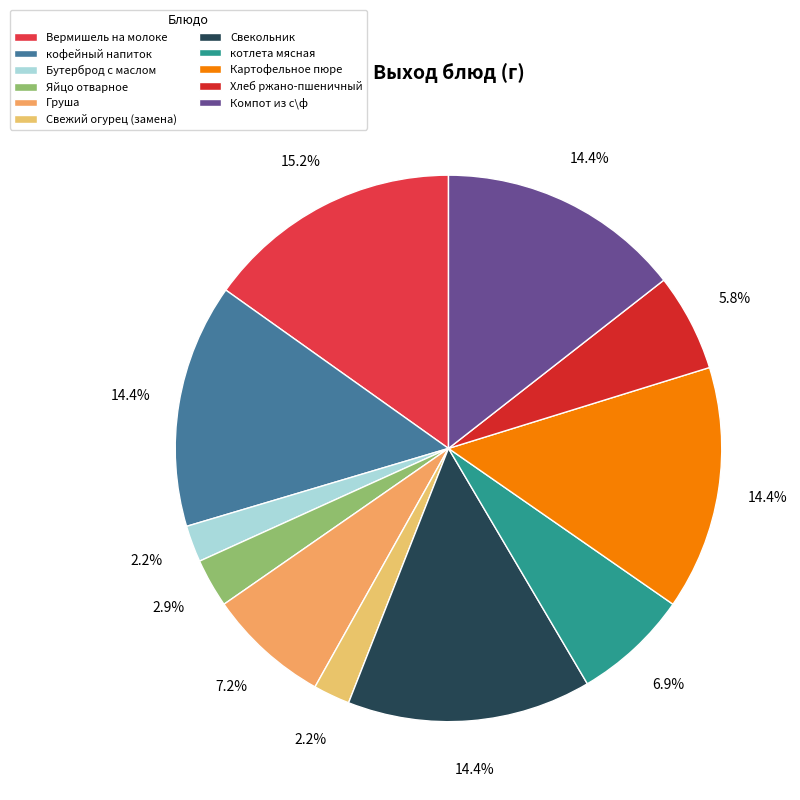

True or false: Вермишель на молоке accounts for 30% of the total.

False